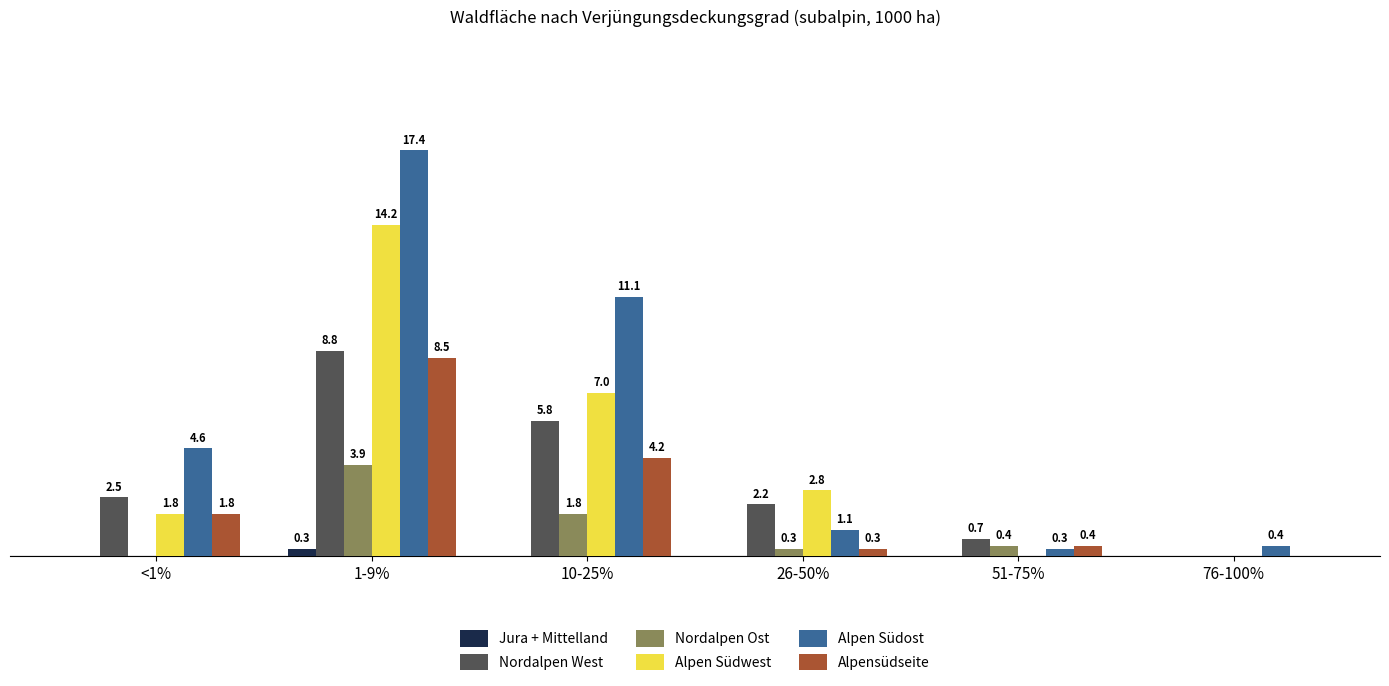

At which label is Alpen Südost closest to 8?

10-25%